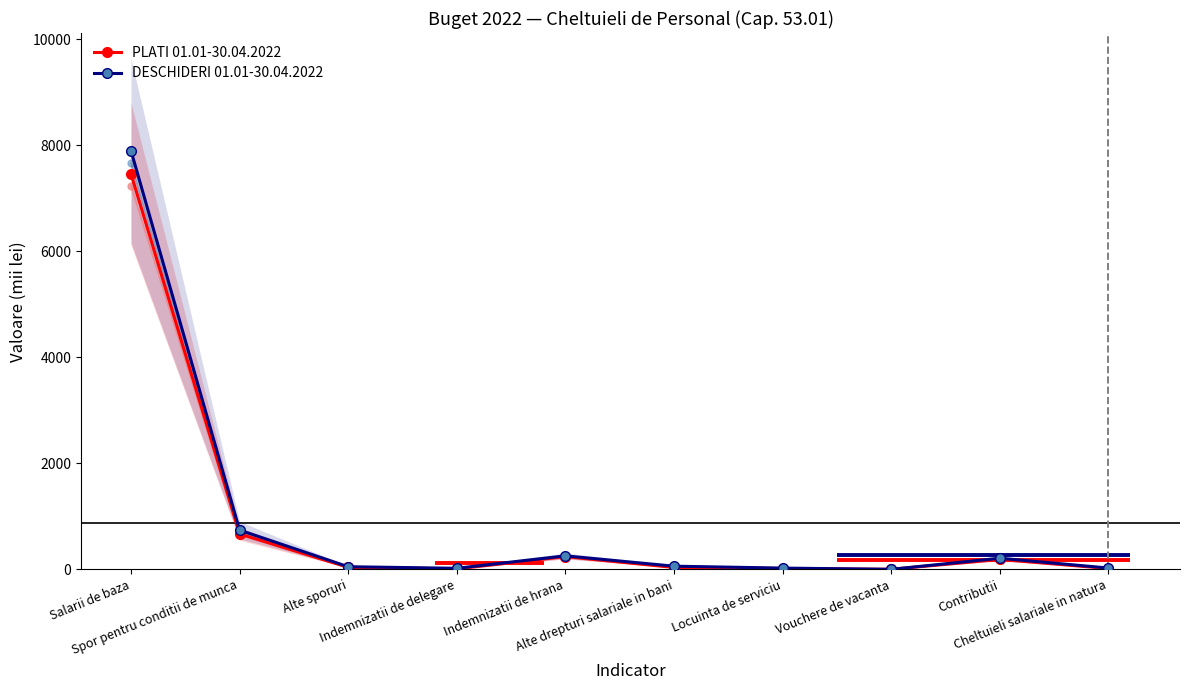

What is the value of the DESCHIDERI 01.01-30.04.2022 point at the 3rd from the left?

50.0